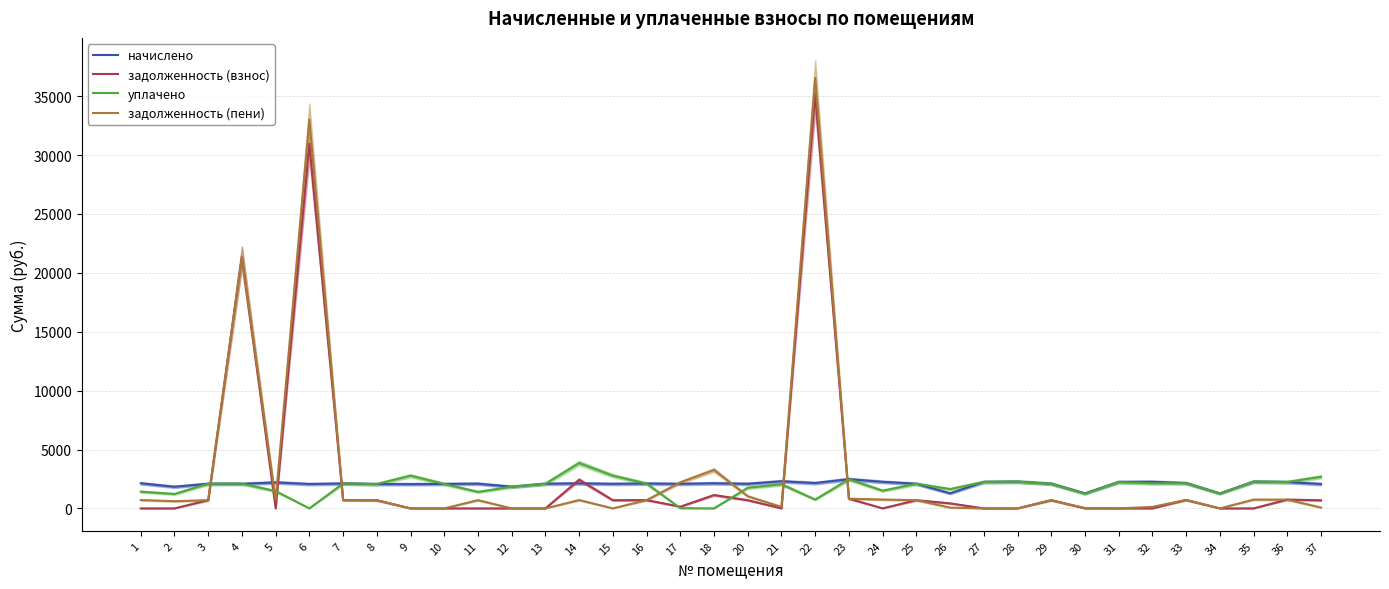

The задолженность (пени) series shows 42.9 at 37. True or false?

False